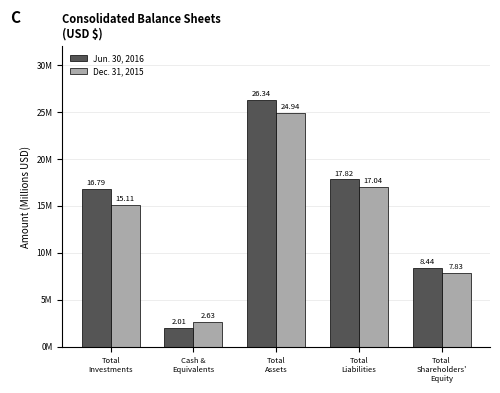

Between Total
Assets and Total
Investments, which is larger?

Total
Assets